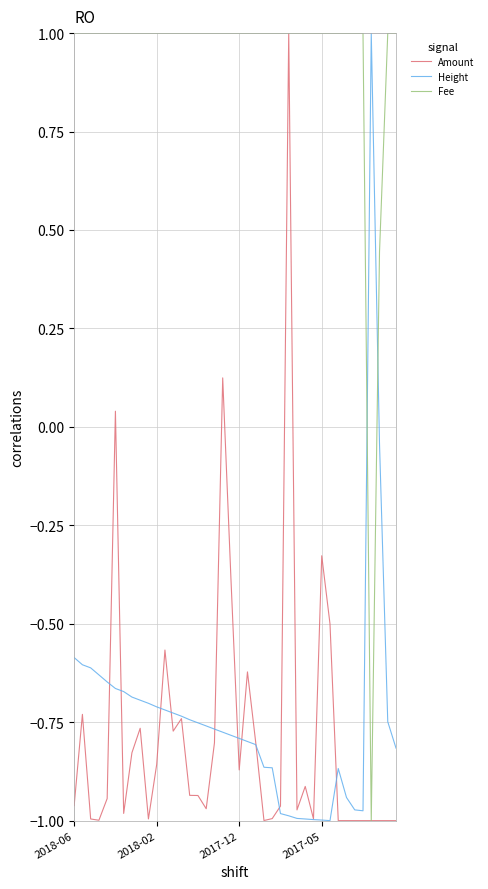

What is the maximum value for Height?

1.0